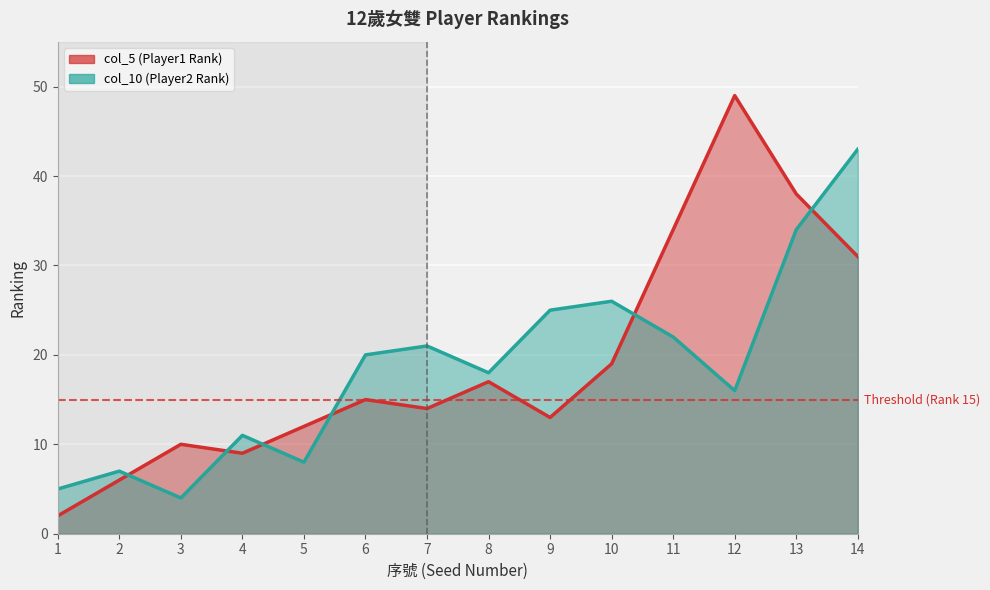

Where do col_5 (Player1 Rank) and col_10 (Player2 Rank) first cross each other?

2 and 3